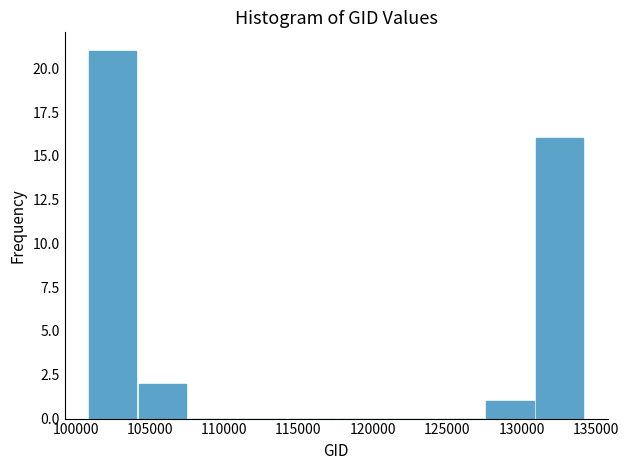

How tall is the bar that spans 101000 to 104500 on the x-axis? Neither the bar edges nor the heights are printed on the chart, so give them approximately, as read against the axes.

21